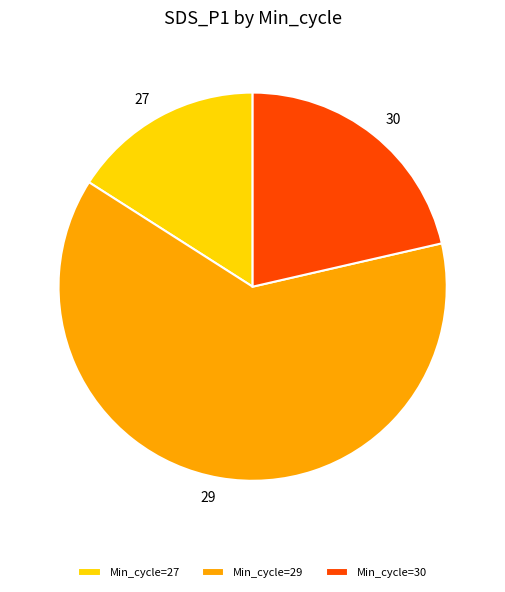

What is the largest slice in the pie chart?

Min_cycle=29